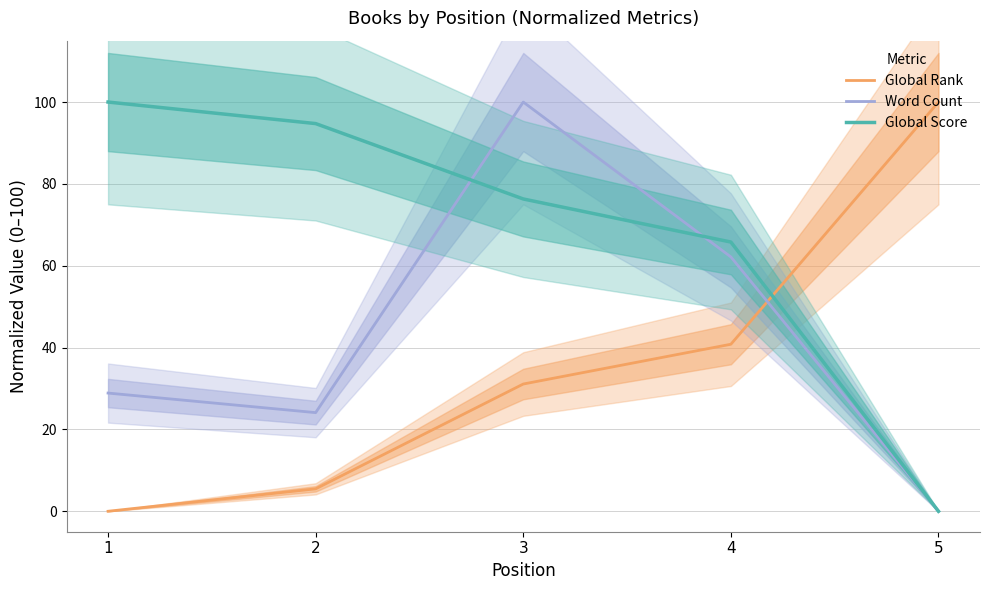

Reading left to right, what are all the values shown in this chart?

Global Rank: 1=0.0	2=5.5	3=31.1	4=40.8	5=100.0
Word Count: 1=28.9	2=24.1	3=100.0	4=62.2	5=0.0
Global Score: 1=100.0	2=94.7	3=76.3	4=65.8	5=0.0